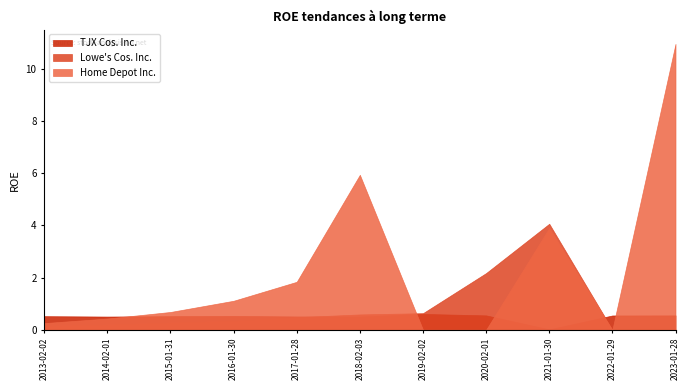

Which has a higher value, 2018-02-03 or 2022-01-29?

2022-01-29